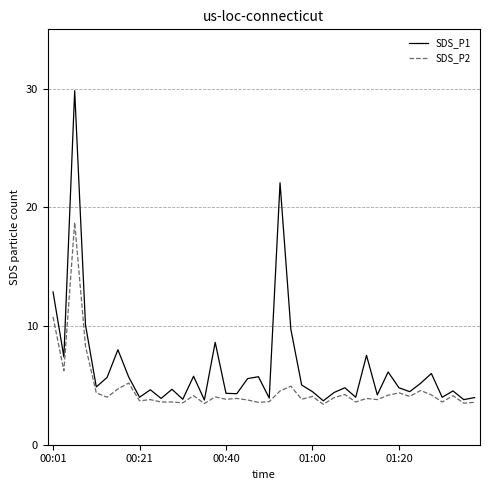

Which series has the largest range (max minus min)?

SDS_P1